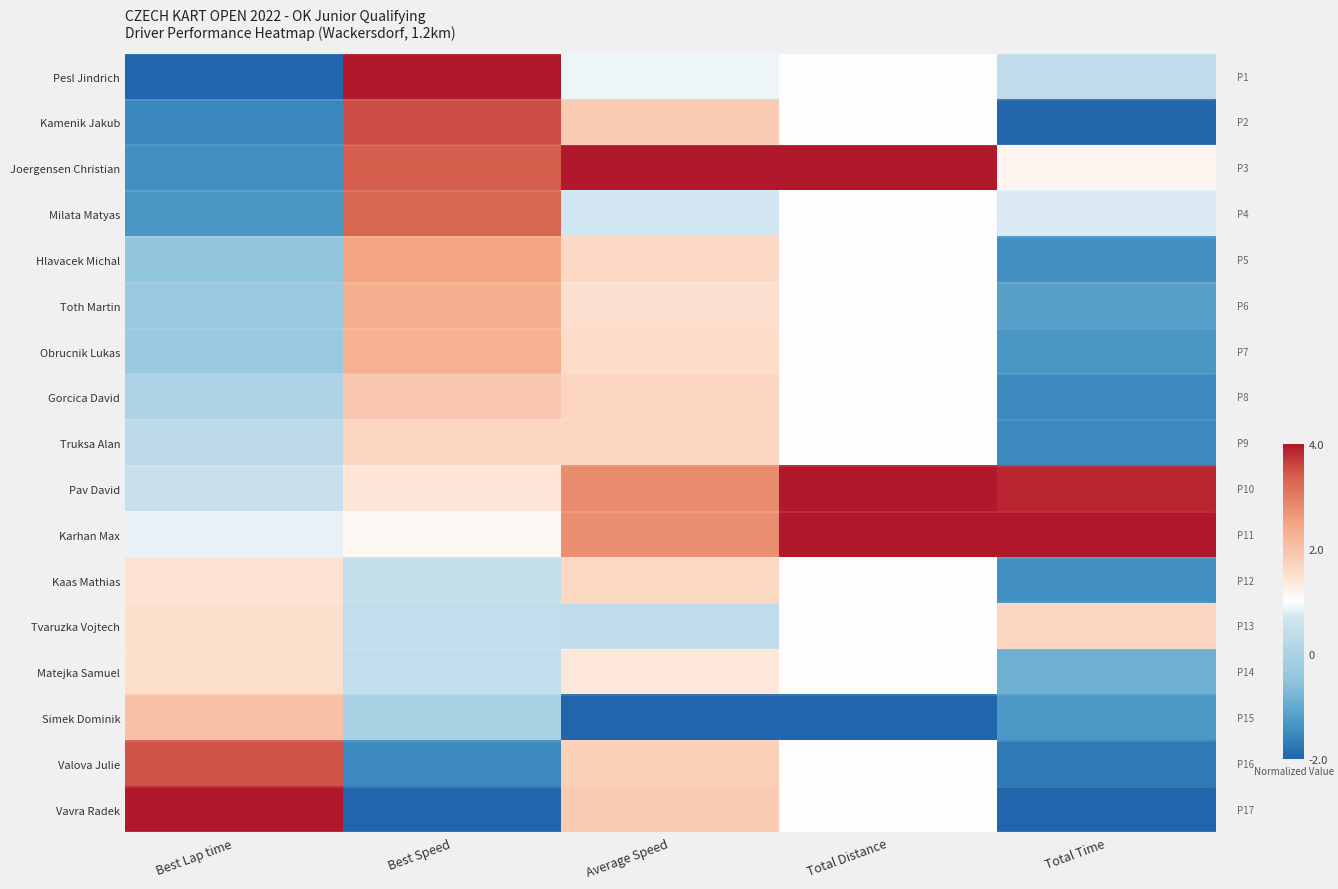

Reading right to left, list all the values displayed in this chart.

Pesl Jindrich: Total Time=0.4	Total Distance=1.0	Average Speed=0.9	Best Speed=4.0	Best Lap time=-2.0
Kamenik Jakub: Total Time=-2.0	Total Distance=1.0	Average Speed=1.9	Best Speed=3.5	Best Lap time=-1.6
Joergensen Christian: Total Time=1.1	Total Distance=4.0	Average Speed=4.0	Best Speed=3.4	Best Lap time=-1.4
Milata Matyas: Total Time=0.8	Total Distance=1.0	Average Speed=0.7	Best Speed=3.3	Best Lap time=-1.3
Hlavacek Michal: Total Time=-1.4	Total Distance=1.0	Average Speed=1.6	Best Speed=2.5	Best Lap time=-0.5
Toth Martin: Total Time=-1.1	Total Distance=1.0	Average Speed=1.5	Best Speed=2.3	Best Lap time=-0.3
Obrucnik Lukas: Total Time=-1.3	Total Distance=1.0	Average Speed=1.6	Best Speed=2.3	Best Lap time=-0.3
Gorcica David: Total Time=-1.5	Total Distance=1.0	Average Speed=1.7	Best Speed=1.9	Best Lap time=0.0
Truksa Alan: Total Time=-1.5	Total Distance=1.0	Average Speed=1.7	Best Speed=1.7	Best Lap time=0.3
Pav David: Total Time=3.9	Total Distance=4.0	Average Speed=2.8	Best Speed=1.4	Best Lap time=0.6
Karhan Max: Total Time=4.0	Total Distance=4.0	Average Speed=2.8	Best Speed=1.1	Best Lap time=0.9
Kaas Mathias: Total Time=-1.4	Total Distance=1.0	Average Speed=1.6	Best Speed=0.5	Best Lap time=1.5
Tvaruzka Vojtech: Total Time=1.7	Total Distance=1.0	Average Speed=0.4	Best Speed=0.4	Best Lap time=1.5
Matejka Samuel: Total Time=-0.9	Total Distance=1.0	Average Speed=1.4	Best Speed=0.4	Best Lap time=1.5
Simek Dominik: Total Time=-1.3	Total Distance=-2.0	Average Speed=-2.0	Best Speed=-0.1	Best Lap time=2.0
Valova Julie: Total Time=-1.7	Total Distance=1.0	Average Speed=1.8	Best Speed=-1.5	Best Lap time=3.5
Vavra Radek: Total Time=-2.0	Total Distance=1.0	Average Speed=1.9	Best Speed=-2.0	Best Lap time=4.0